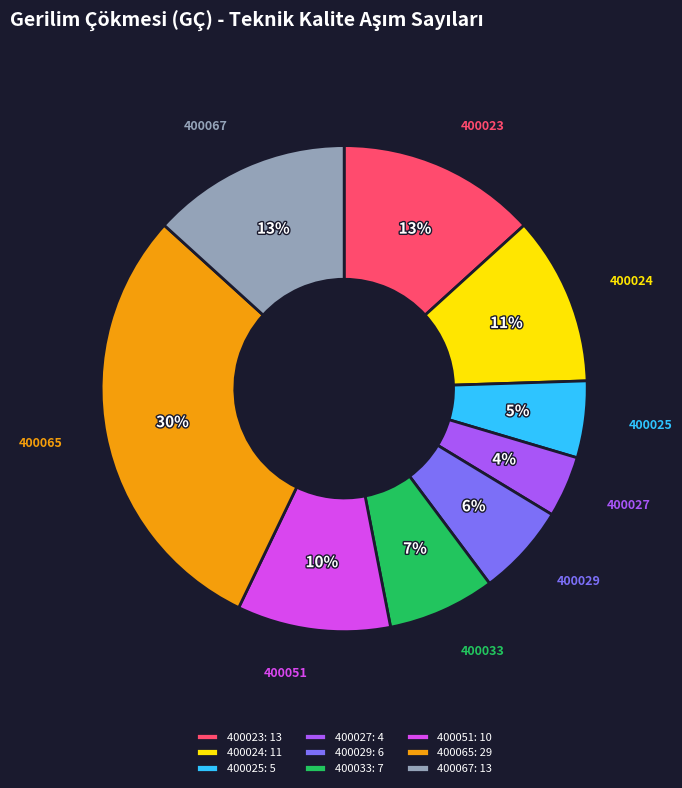

Is the sum of 400065: 29 and 400051: 10 greater than half?

No